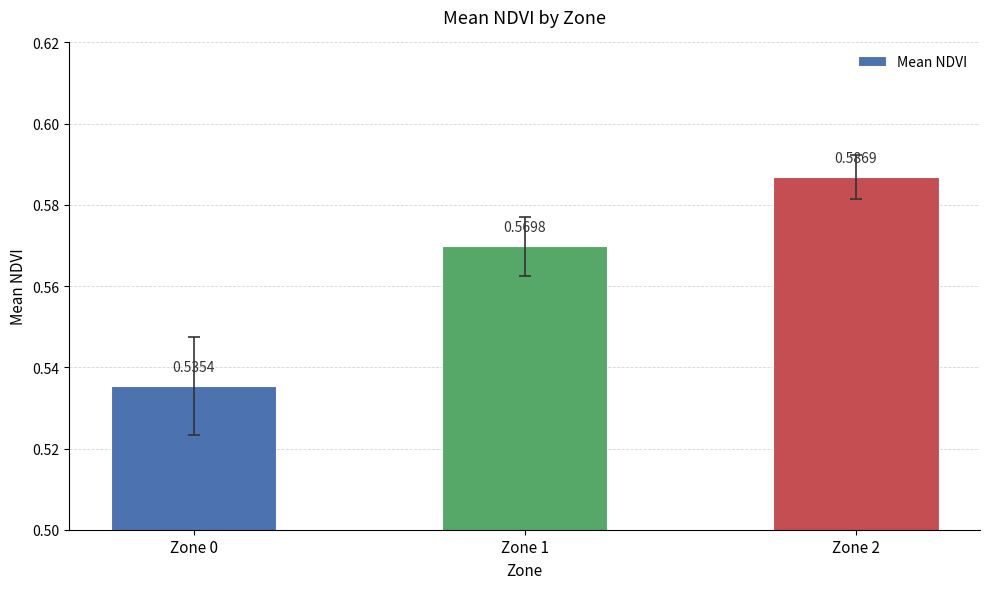

Between Zone 2 and Zone 0, which is larger?

Zone 2